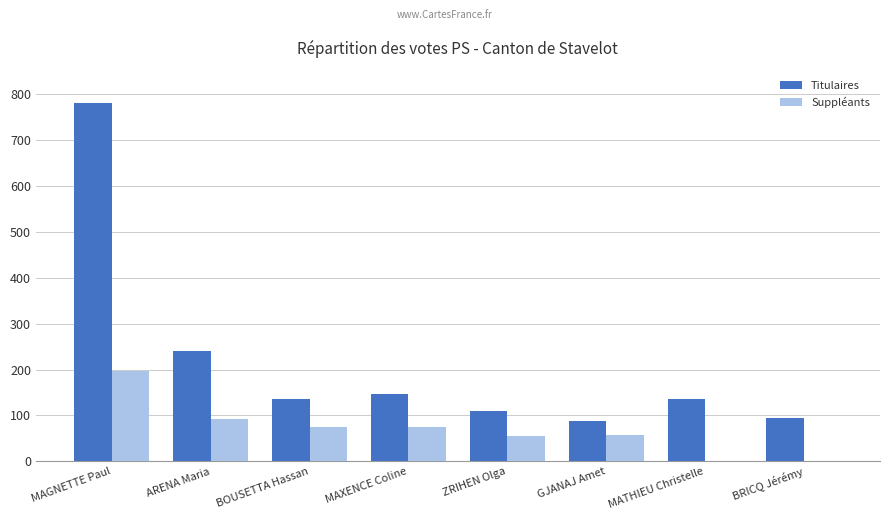

Is it true that Suppléants equals 74 at BOUSETTA Hassan?

True